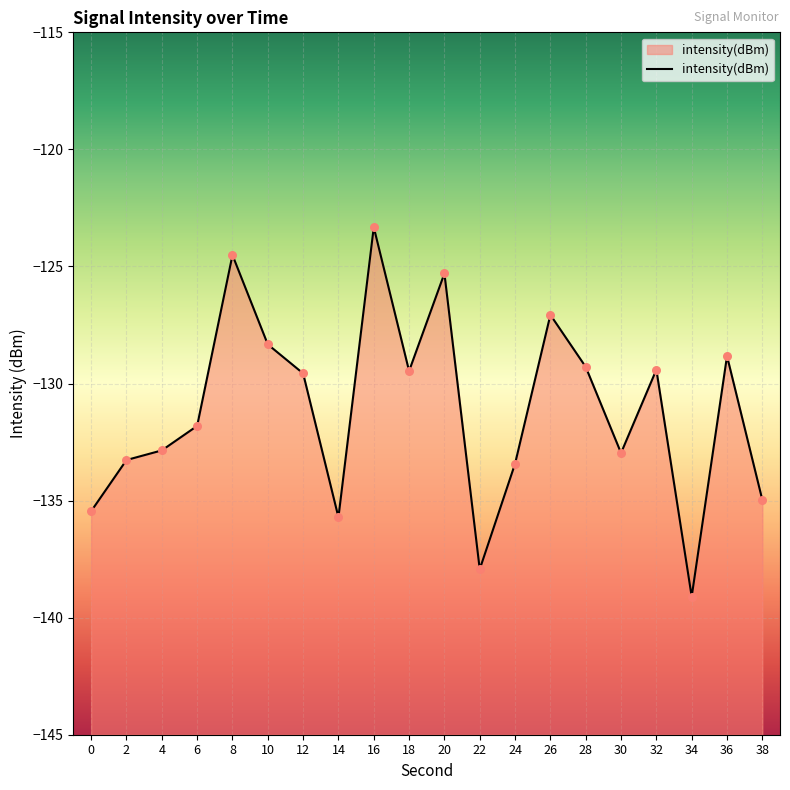

Between 24 and 22, which is larger?

24